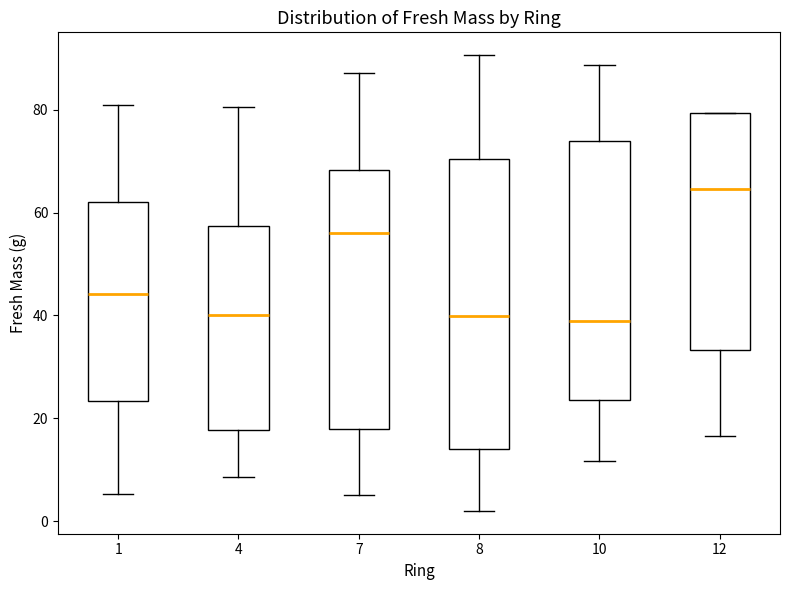

Where does the lower whisker of the box at x = 10 end on the y-axis? The values are not printed on the chart, so give them approximately, as read against the axis.

12